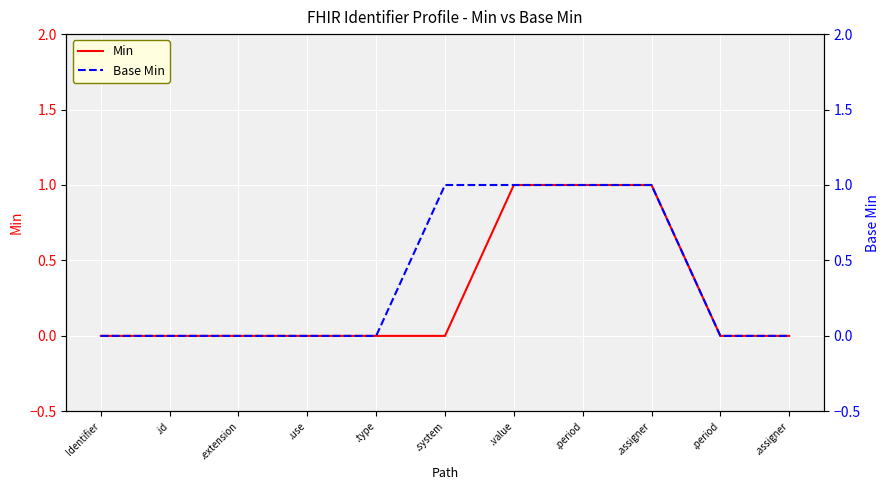

True or false: Base Min and Min cross at least once.

False